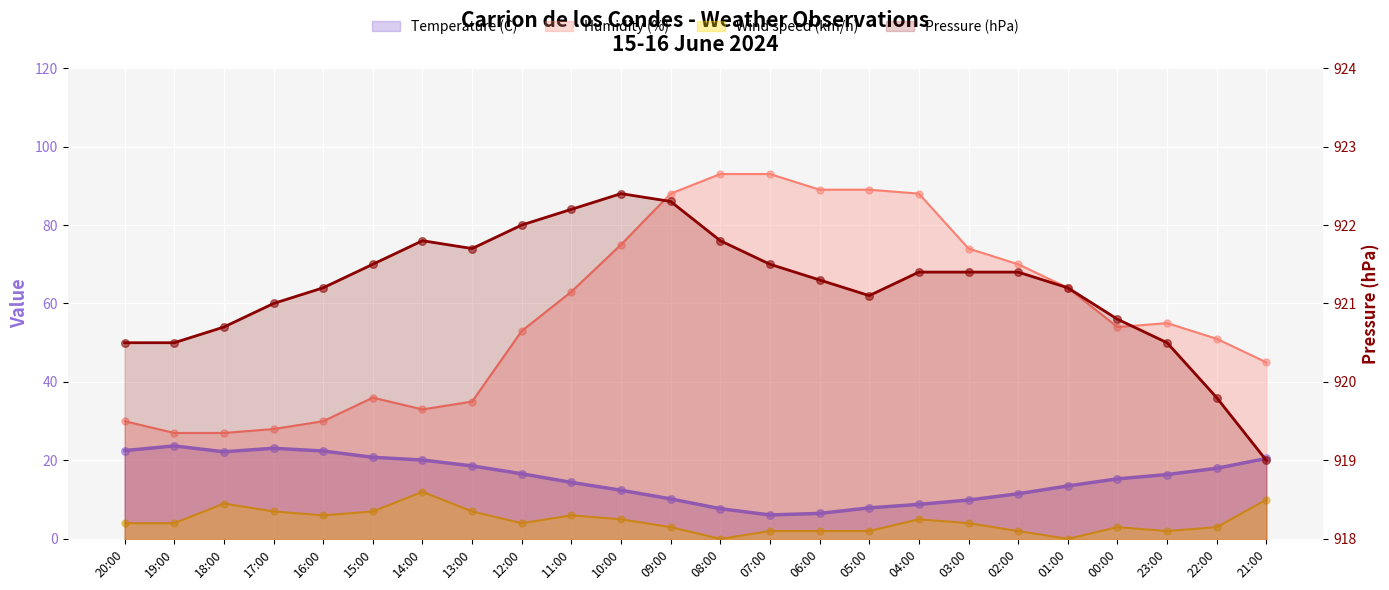

Which series reaches the maximum Y coordinate?

Pressure (hPa)